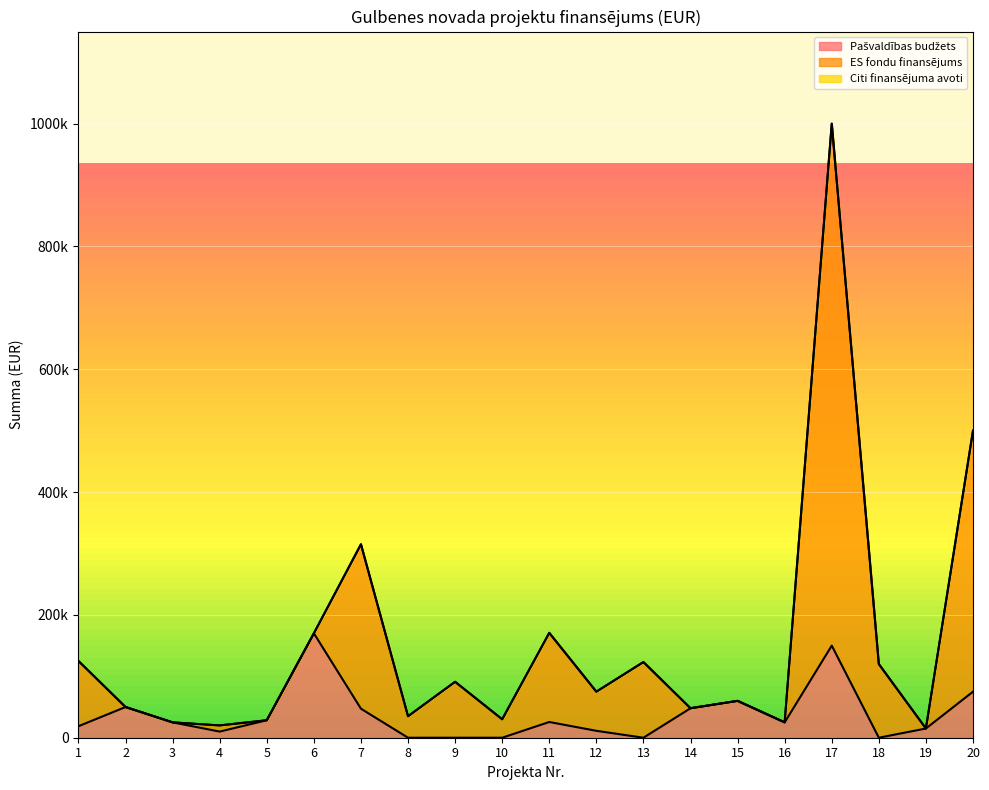

Which series has the widest spread of values?

ES fondu finansējums